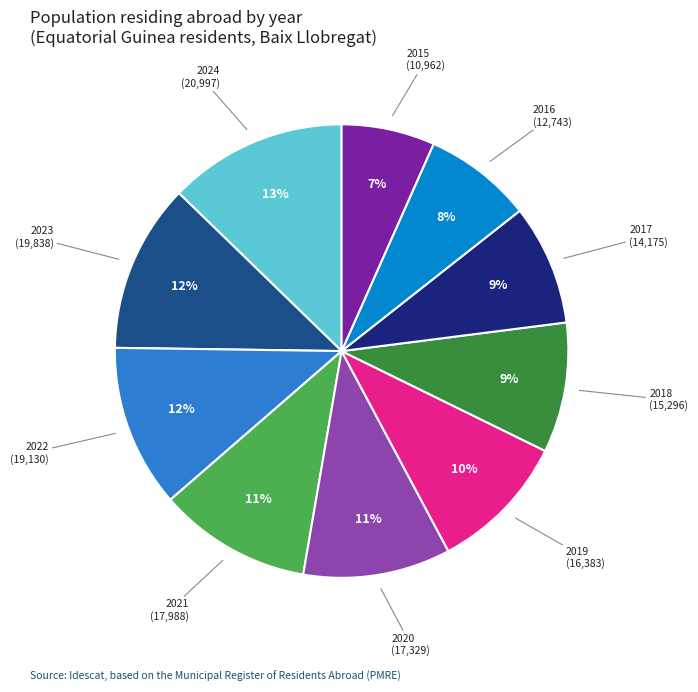

How many slices are in this pie chart?

10